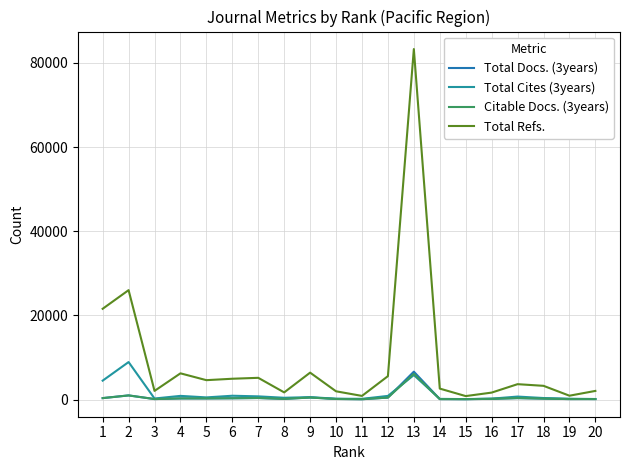

What is the smallest value displayed?

71